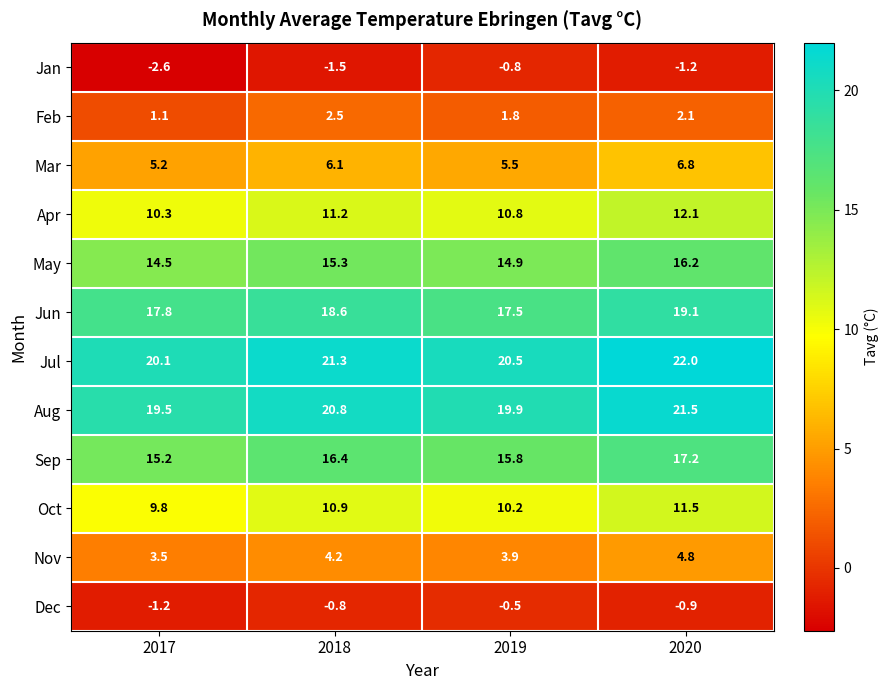

The Sep series shows 15.2 at 2017. True or false?

True